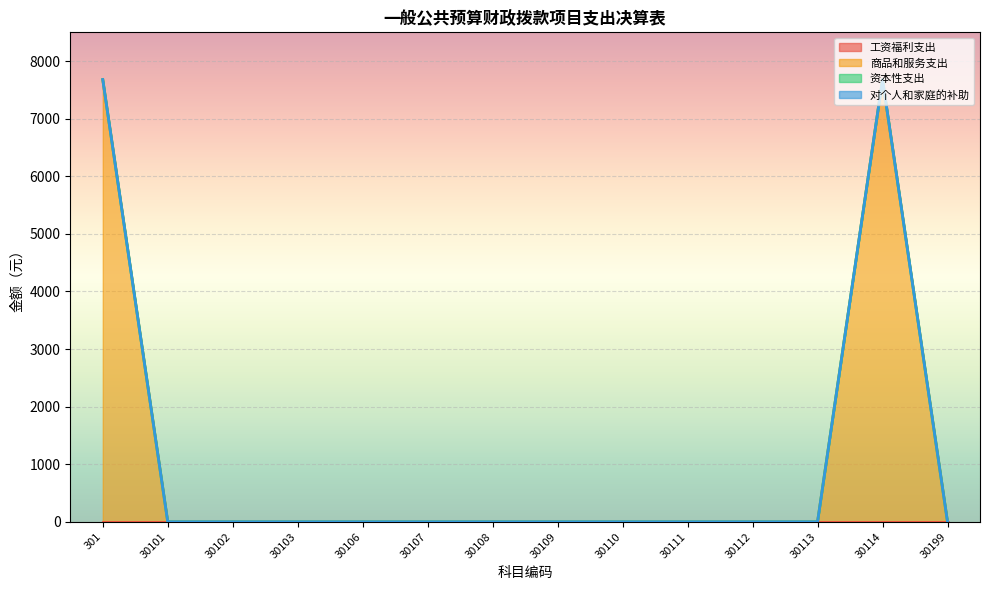

True or false: 对个人和家庭的补助 has more than 1 interior local peaks.

False